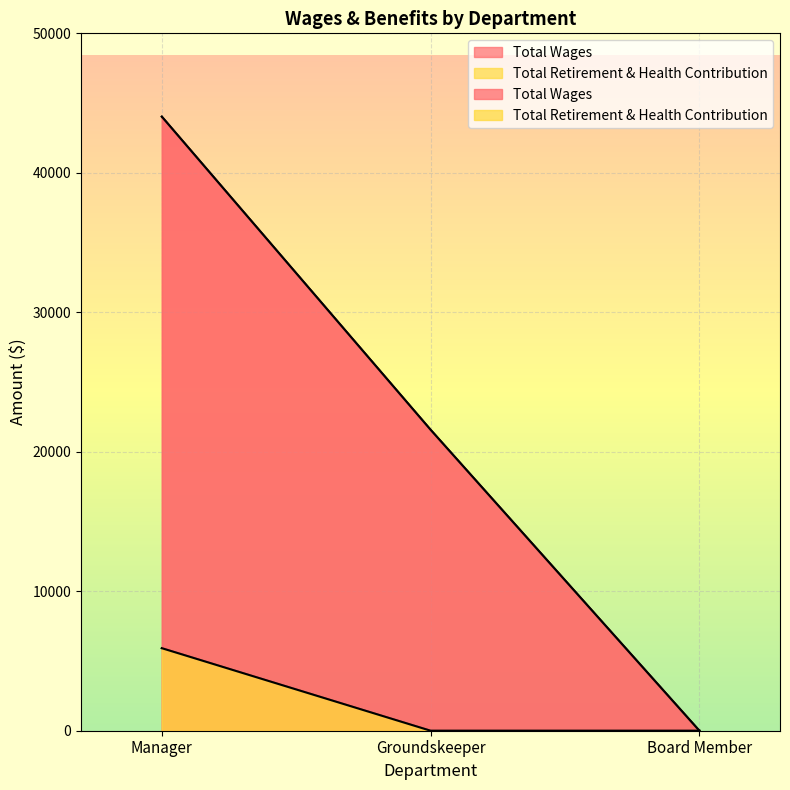

What are all the series names shown in the legend?

Total Wages, Total Retirement & Health Contribution